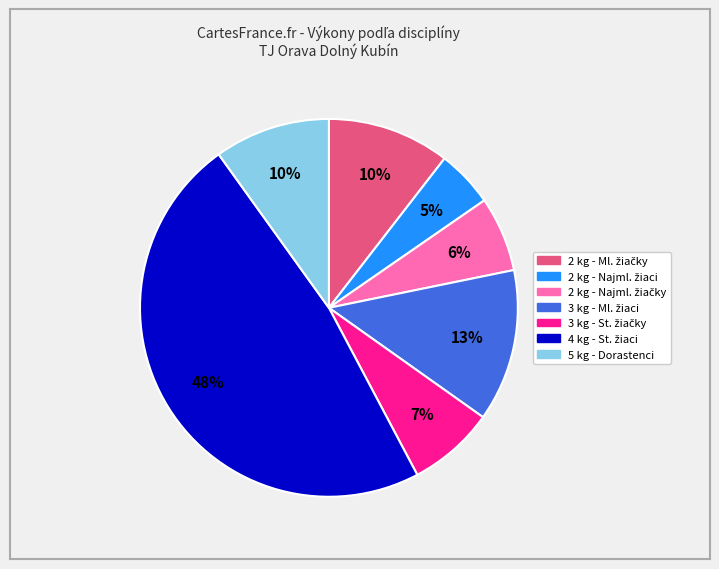

Is there a majority slice in this chart?

No